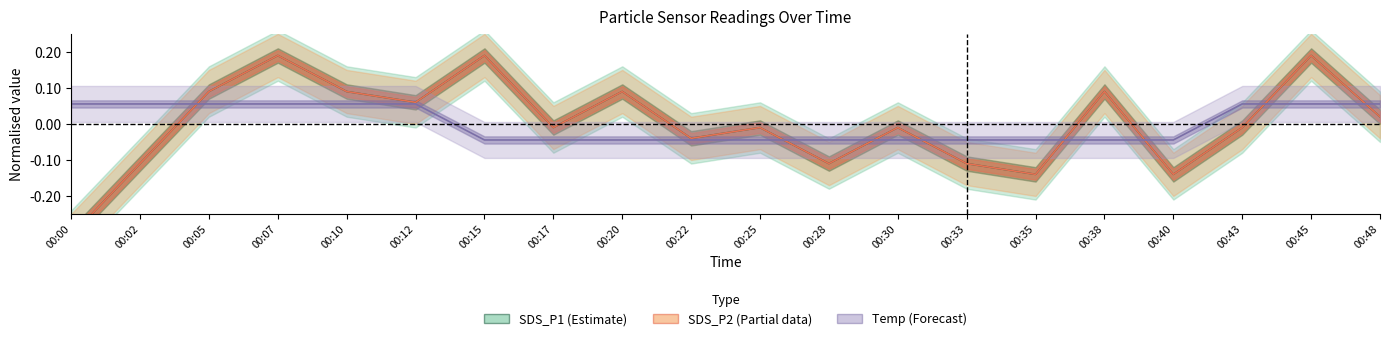

Reading left to right, what are all the values shown in this chart?

SDS_P1: 00:00=-0.3	00:02=-0.1	00:05=0.1	00:07=0.2	00:10=0.1	00:12=0.1	00:15=0.2	00:17=-0.0	00:20=0.1	00:22=-0.0	00:25=-0.0	00:28=-0.1	00:30=-0.0	00:33=-0.1	00:35=-0.1	00:38=0.1	00:40=-0.1	00:43=-0.0	00:45=0.2	00:48=0.0
SDS_P2: 00:00=-0.3	00:02=-0.1	00:05=0.1	00:07=0.2	00:10=0.1	00:12=0.1	00:15=0.2	00:17=-0.0	00:20=0.1	00:22=-0.0	00:25=-0.0	00:28=-0.1	00:30=-0.0	00:33=-0.1	00:35=-0.1	00:38=0.1	00:40=-0.1	00:43=-0.0	00:45=0.2	00:48=0.0
Temp (norm.): 00:00=0.1	00:02=0.1	00:05=0.1	00:07=0.1	00:10=0.1	00:12=0.1	00:15=-0.0	00:17=-0.0	00:20=-0.0	00:22=-0.0	00:25=-0.0	00:28=-0.0	00:30=-0.0	00:33=-0.0	00:35=-0.0	00:38=-0.0	00:40=-0.0	00:43=0.1	00:45=0.1	00:48=0.1